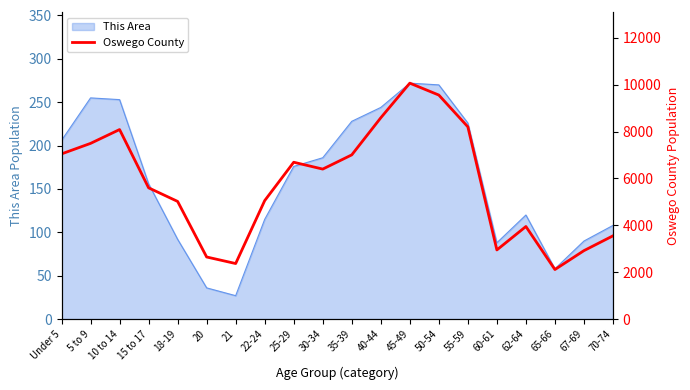

Which label corresponds to the largest value in the chart?

45-49